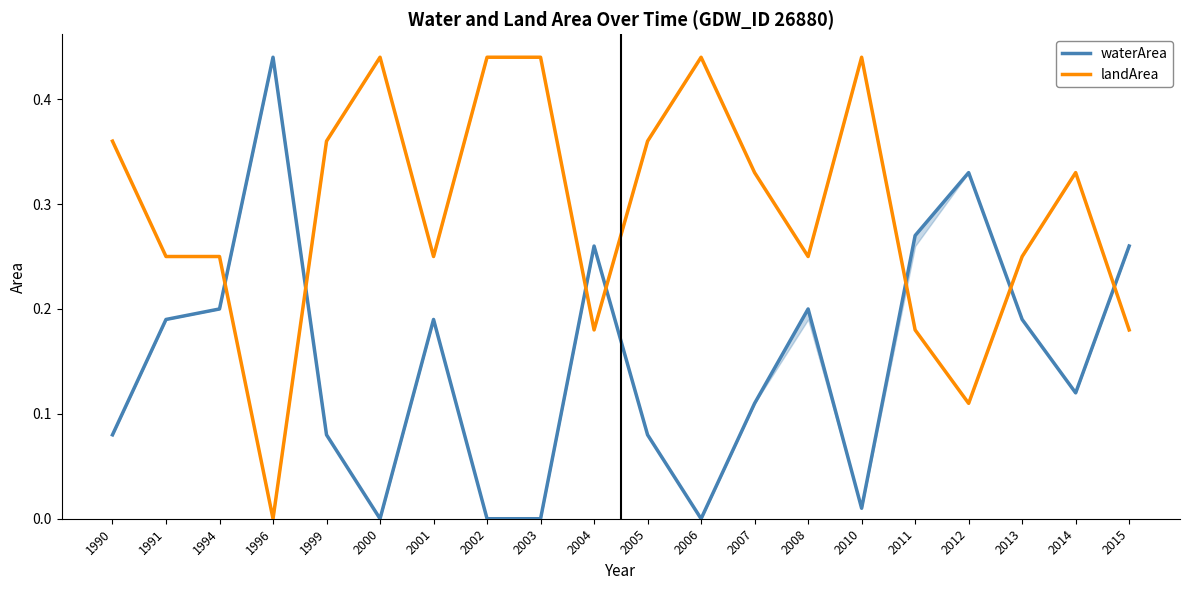

At 2013, list the series in order from smallest to largest.

waterArea, landArea